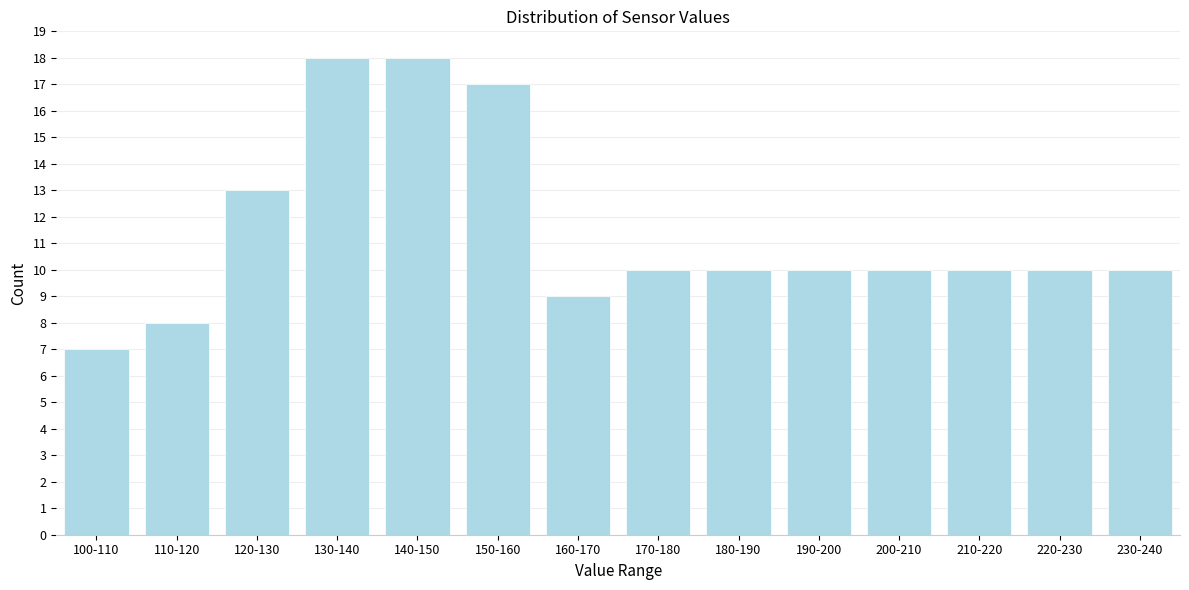

Reading left to right, what are all the values shown in this chart?

100-110=7	110-120=8	120-130=13	130-140=18	140-150=18	150-160=17	160-170=9	170-180=10	180-190=10	190-200=10	200-210=10	210-220=10	220-230=10	230-240=10